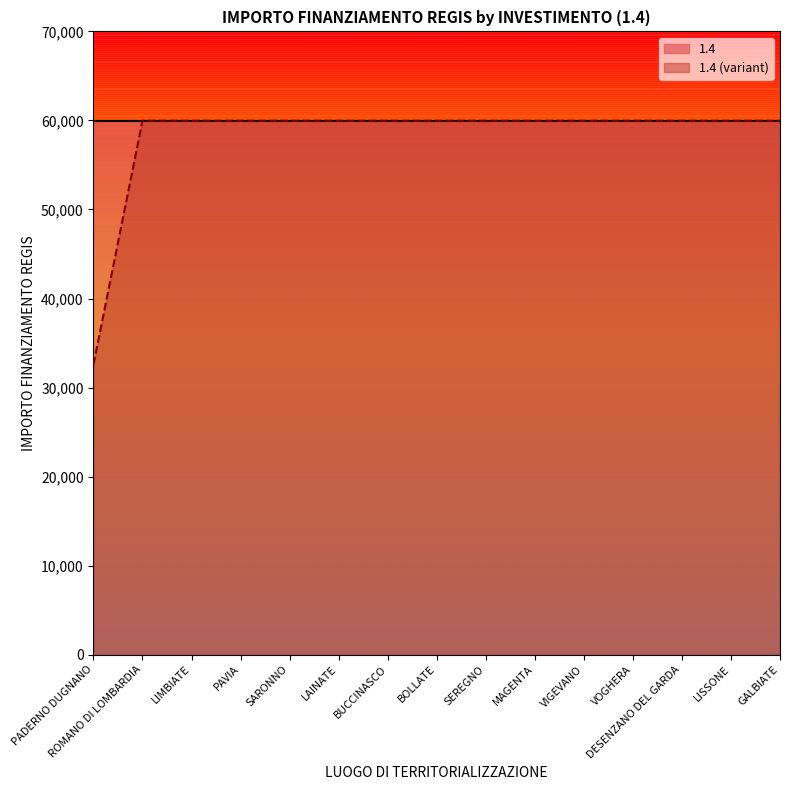

Does the chart display data point markers on the line(s)?

No